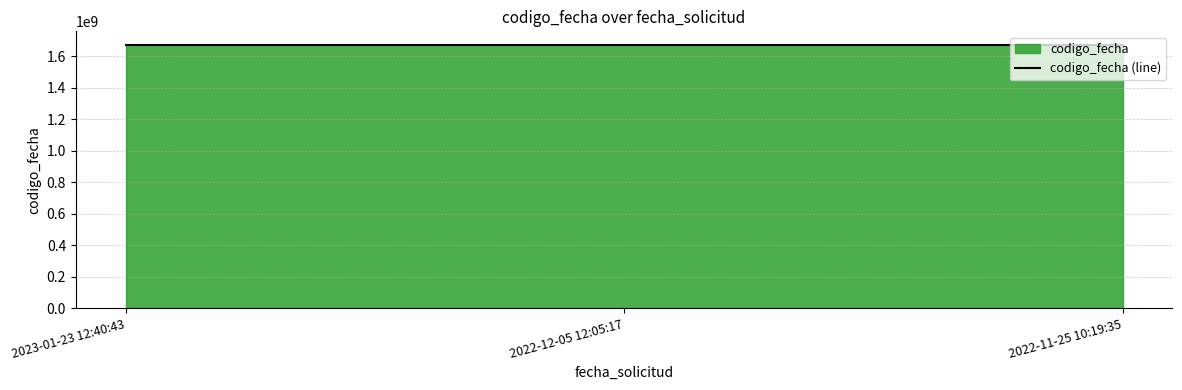

Rank the categories by value from highest to lowest.

2023-01-23 12:40:43, 2022-12-05 12:05:17, 2022-11-25 10:19:35